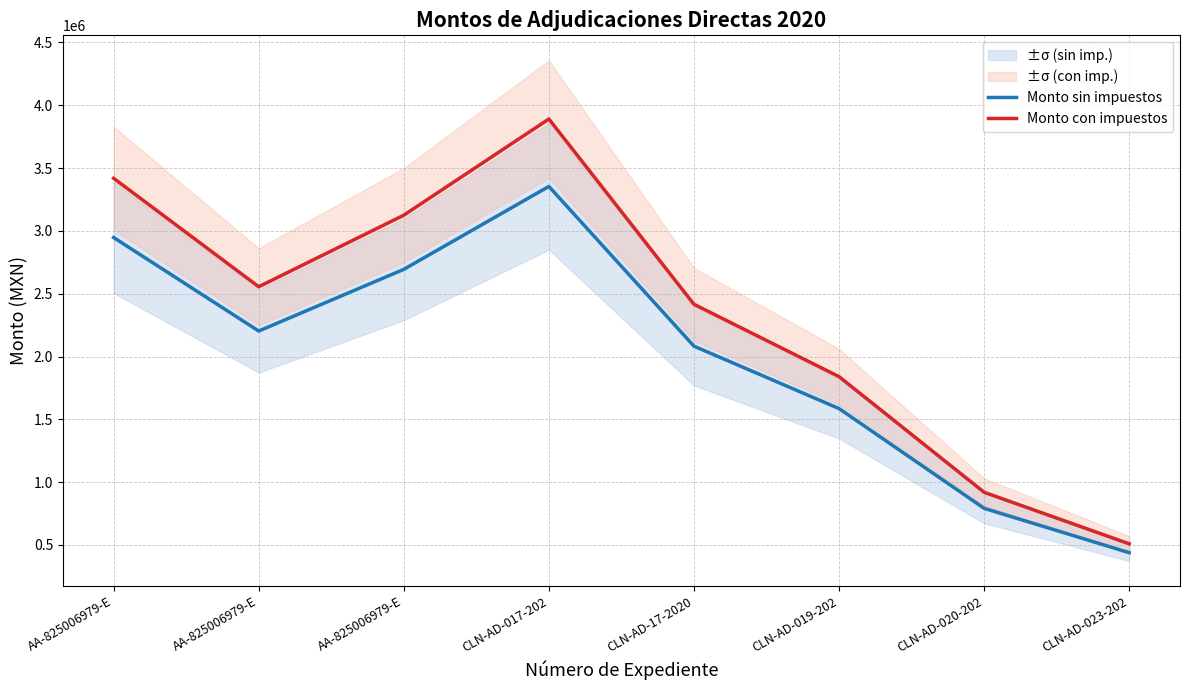

The value of Monto sin impuestos at CLN-AD-019-202 is 883929.8. True or false?

False